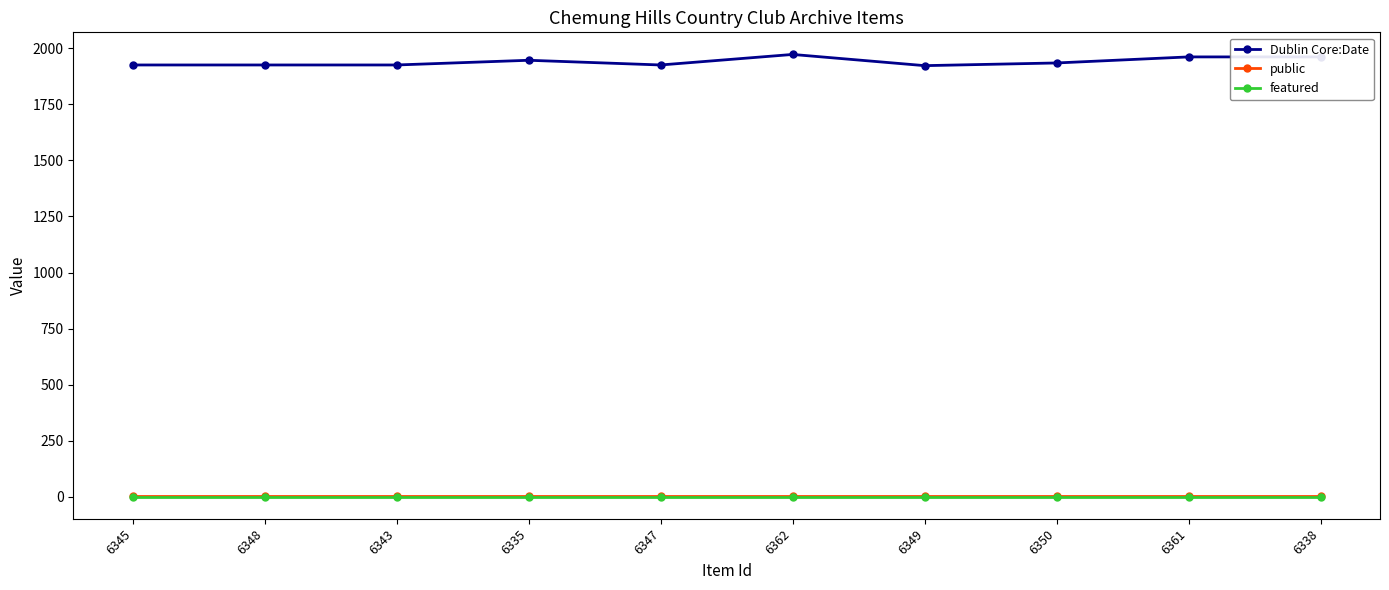

What is the greatest value displayed?

1973